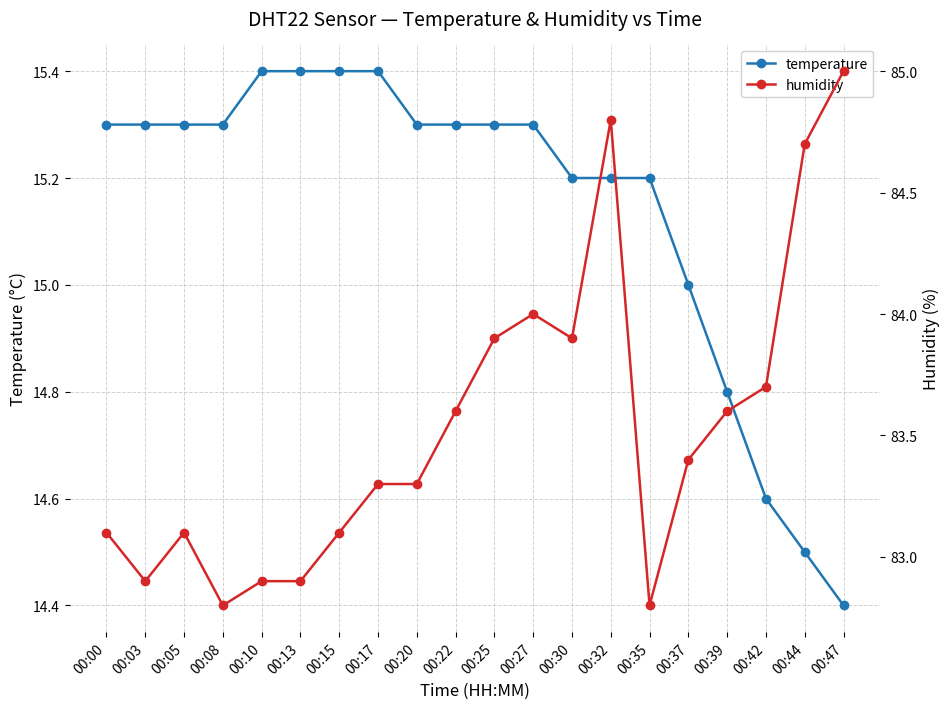

At which category does humidity reach its first local peak?

00:05